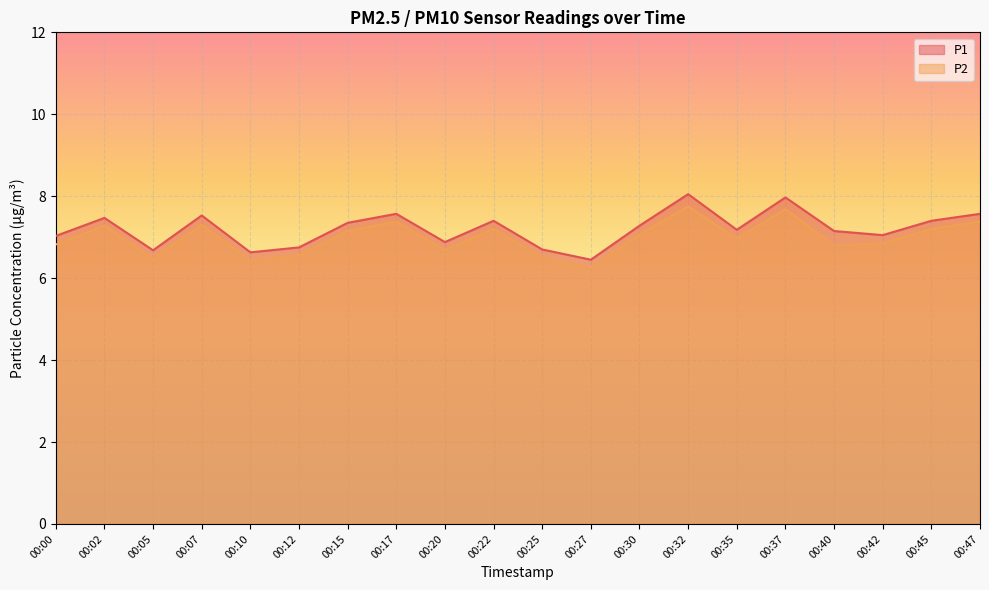

What is the maximum value shown in the chart?

8.1